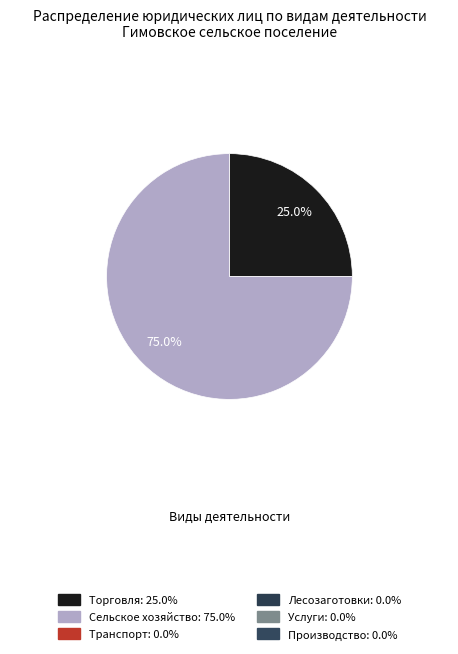

Does any single category account for the majority?

Yes